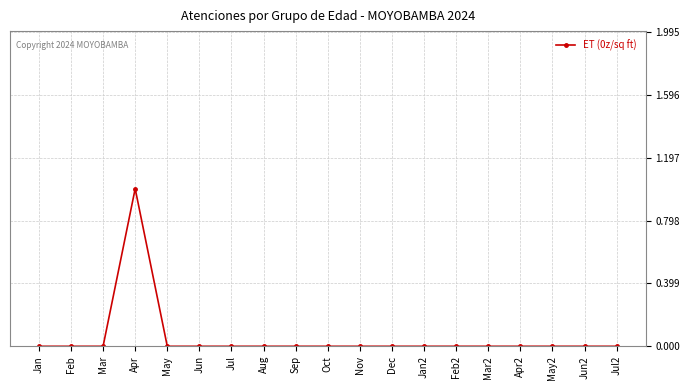

Is this an area chart (filled region under the line)?

No